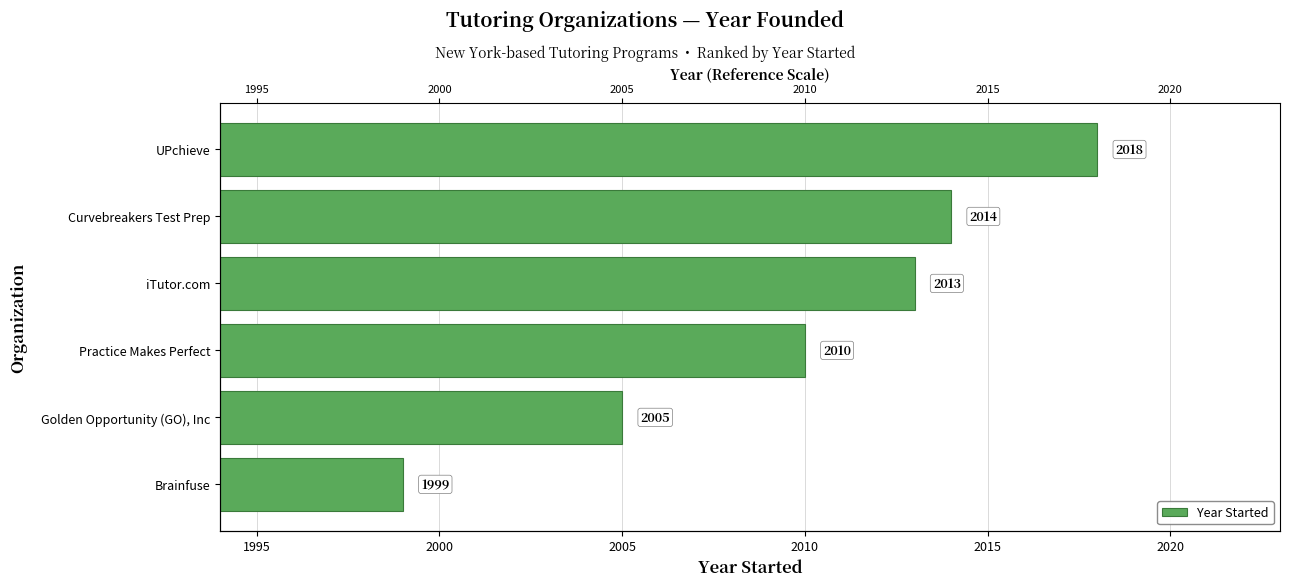

Reading left to right, extract all data points from this chart.

1999	2005	2010	2013	2014	2018